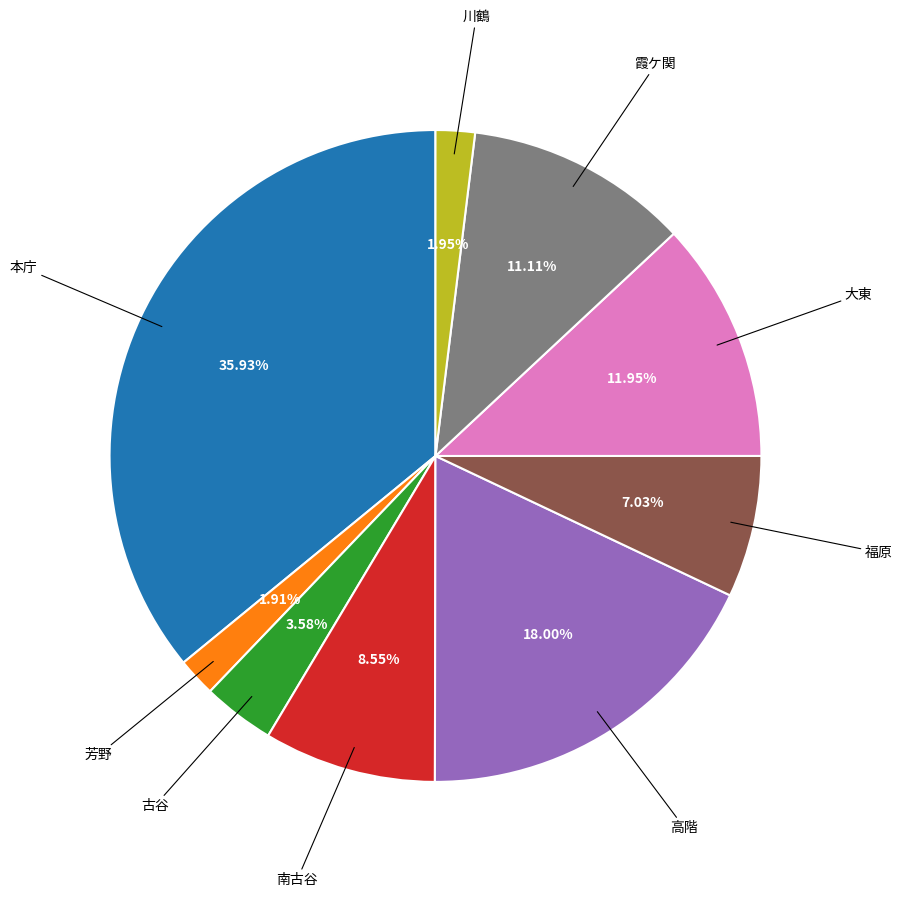

Is there a majority slice in this chart?

No